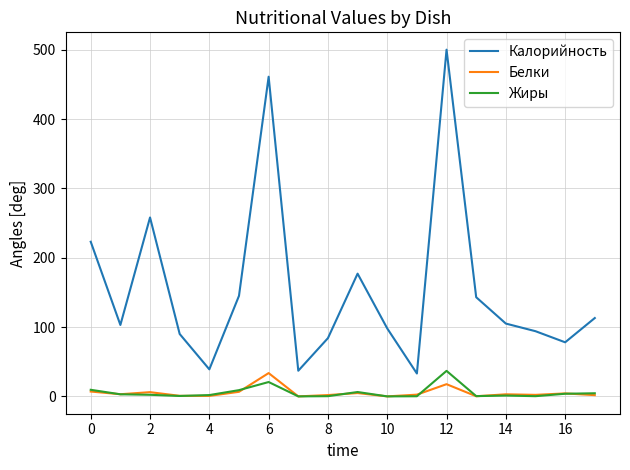

At how many categories does at least one series exceed 19?

18